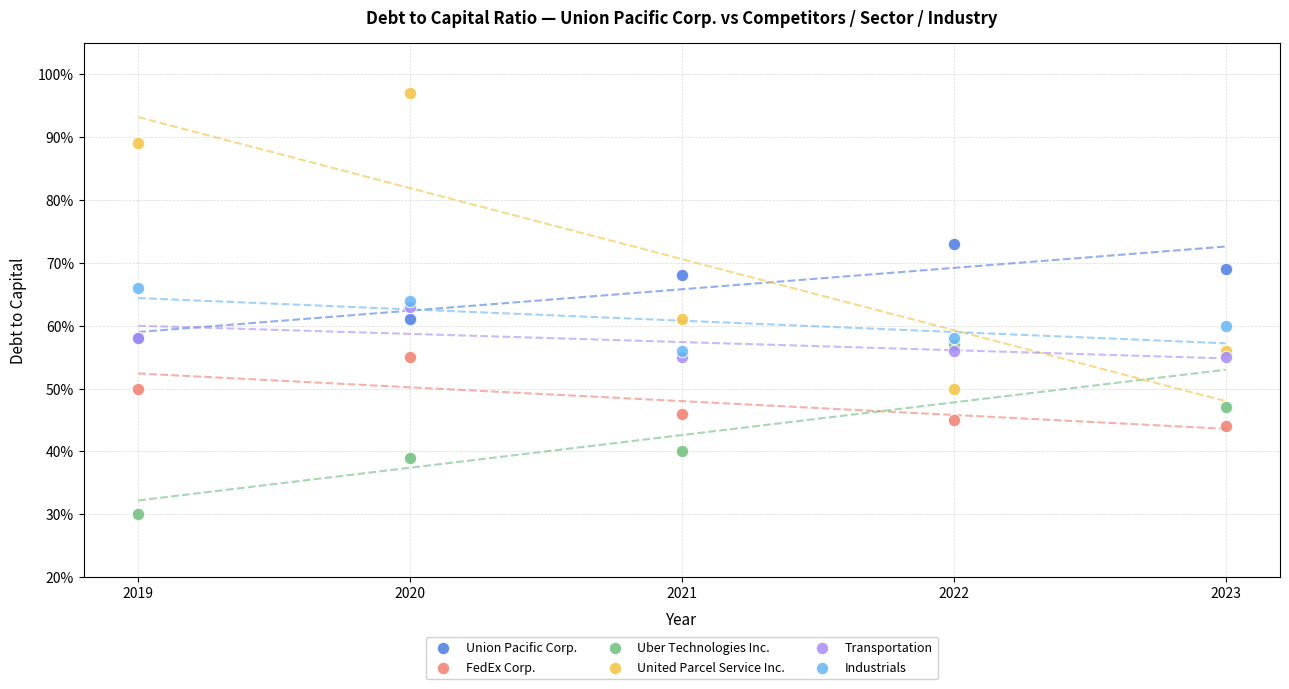

What are all the series names shown in the legend?

Union Pacific Corp., FedEx Corp., Uber Technologies Inc., United Parcel Service Inc., Transportation, Industrials